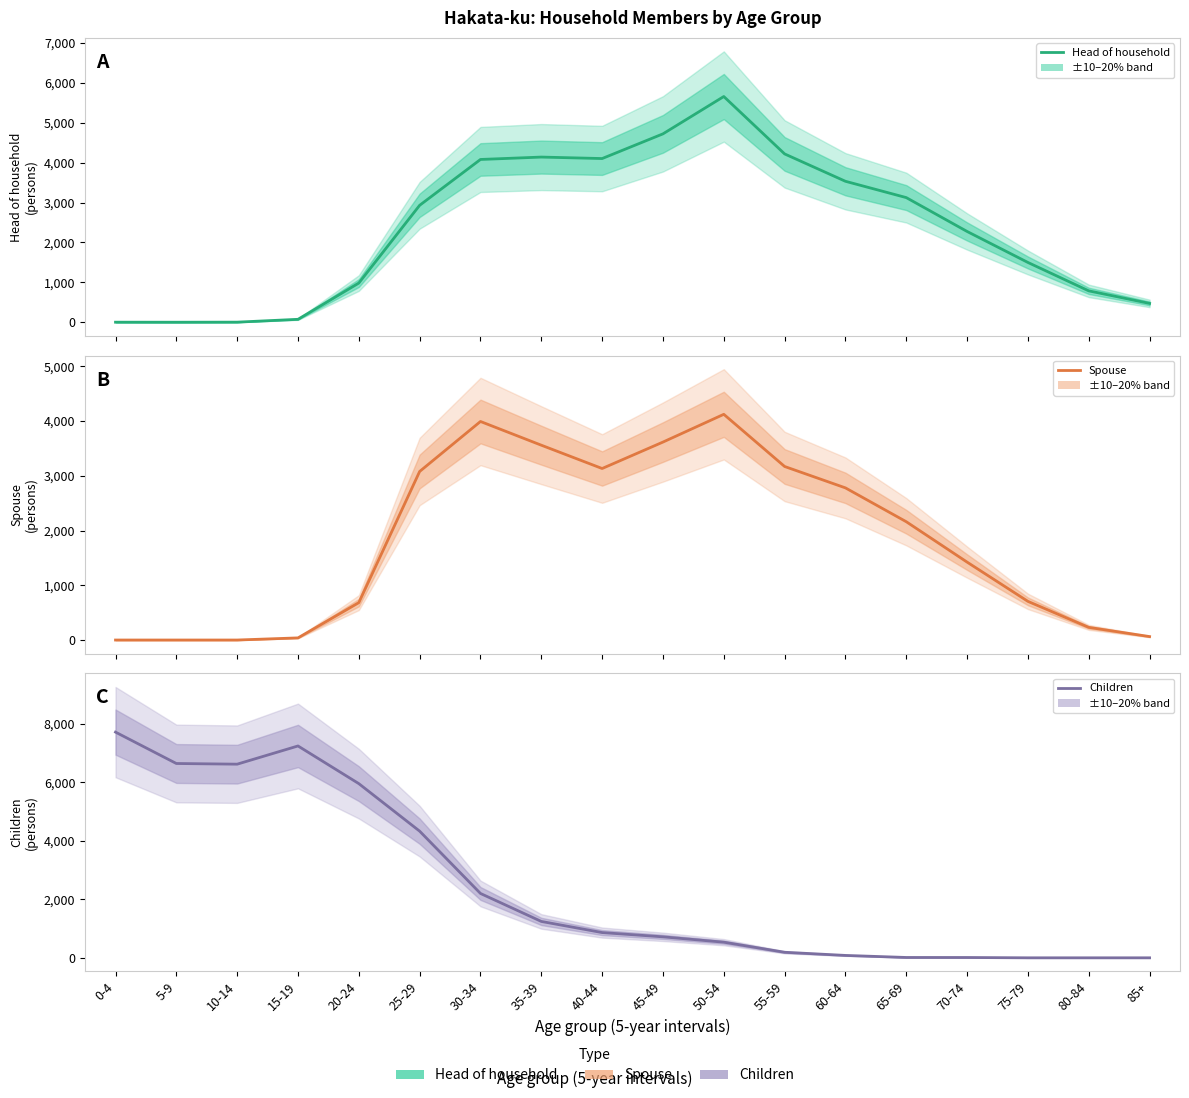

The Children series shows 864 at 40-44. True or false?

True